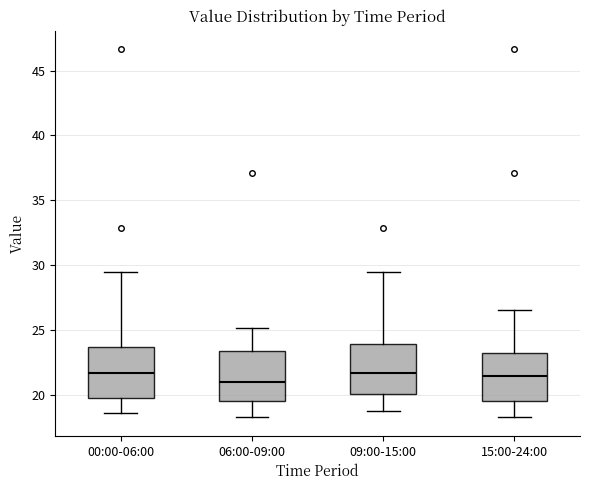

Reading left to right, transcribe this box plot: for each box, give where its median line is, the range the box spans, and where its two whiskers end, as read against the y-axis. The values are not printed on the chart, so give them approximately, as read against the axis.

00:00-06:00: median 21.5, box 19.5 to 23.5, whiskers 18.5 to 29.5
06:00-09:00: median 21.0, box 19.5 to 23.5, whiskers 18.5 to 25.0
09:00-15:00: median 21.5, box 20.0 to 24.0, whiskers 19.0 to 29.5
15:00-24:00: median 21.5, box 19.5 to 23.5, whiskers 18.5 to 26.5